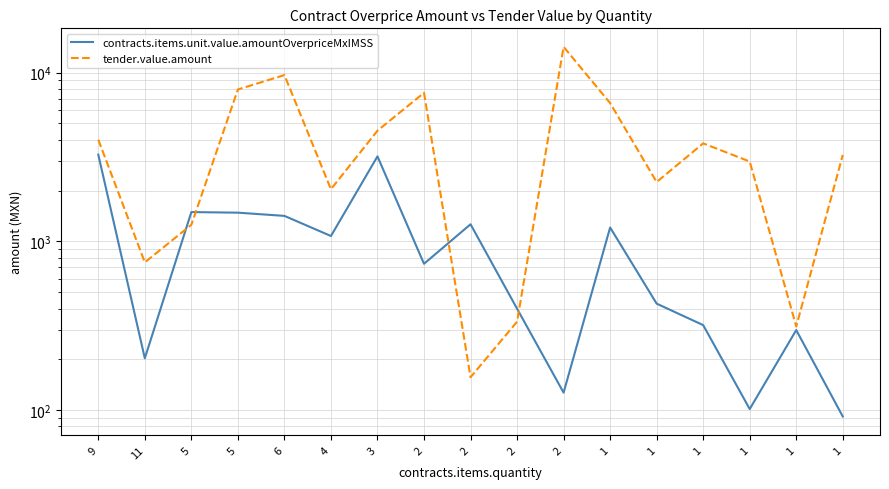

What is the total value across all series at 1?

7798.0